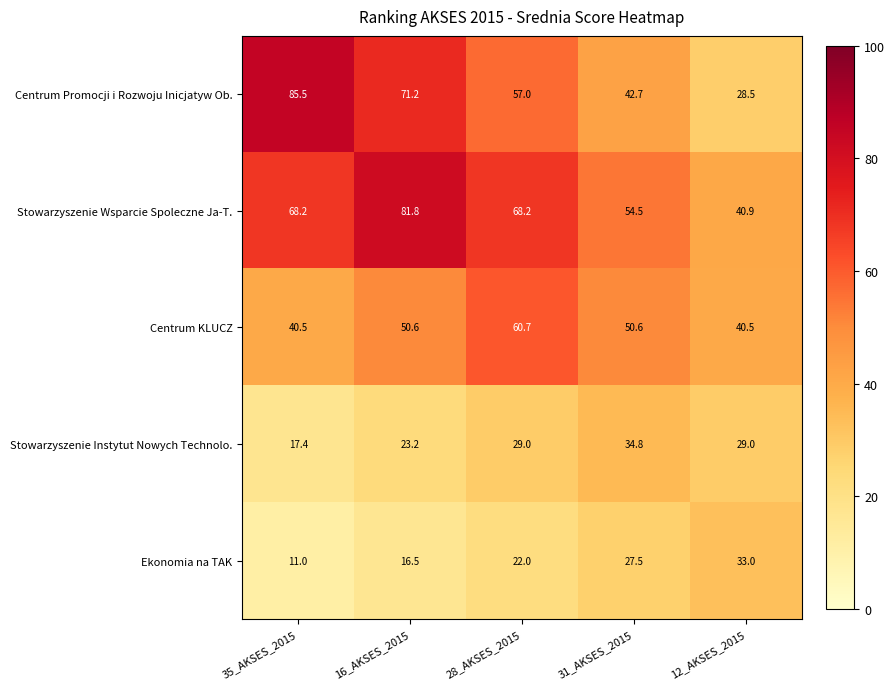

Rank the series by their maximum value, from highest to lowest.

Centrum Promocji i Rozwoju Inicjatyw Ob., Stowarzyszenie Wsparcie Spoleczne Ja-T., Centrum KLUCZ, Stowarzyszenie Instytut Nowych Technolo., Ekonomia na TAK